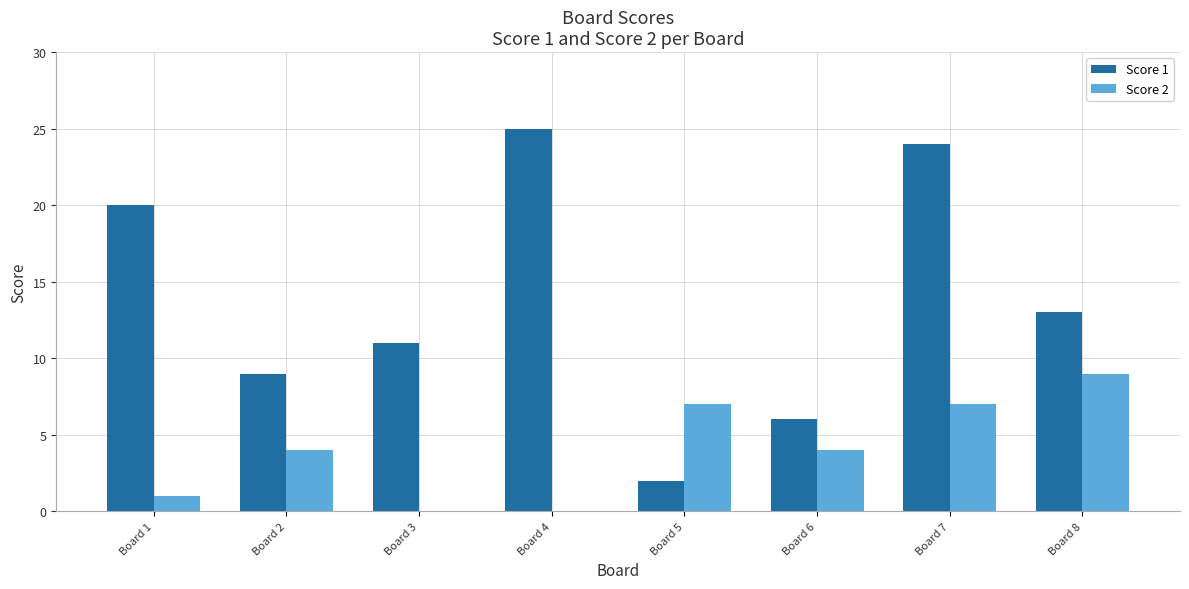

What is the greatest value displayed?

25